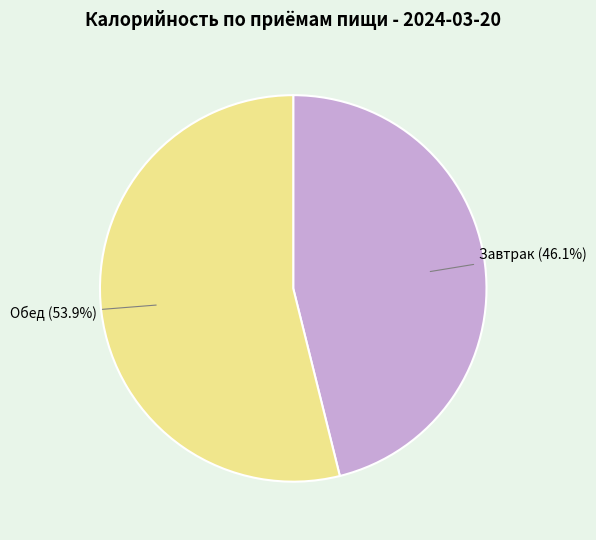

What percentage is the Обед slice, to the nearest percent?

54%